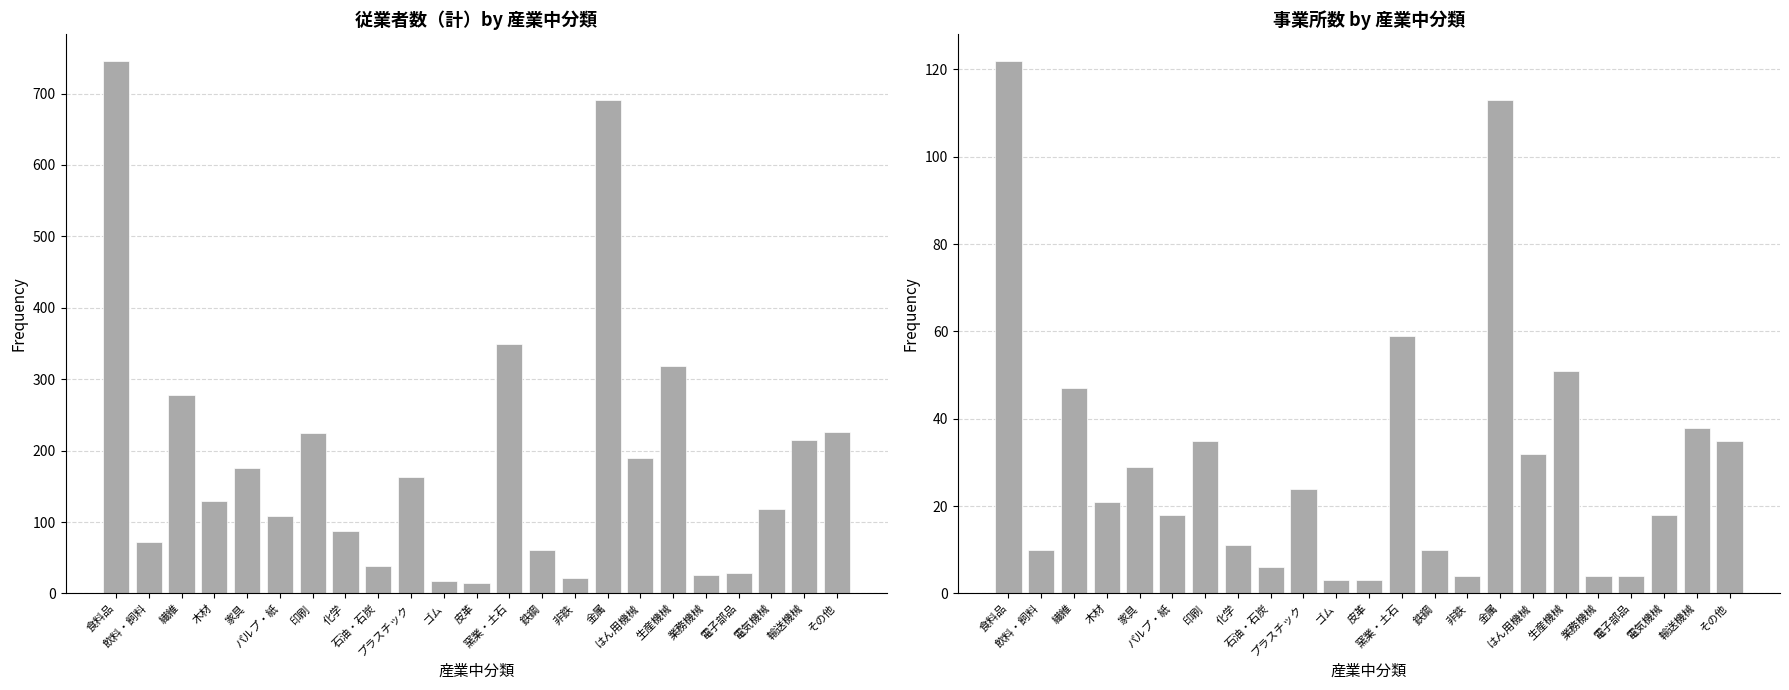

What is the label of the 3rd bar from the left?

繊維